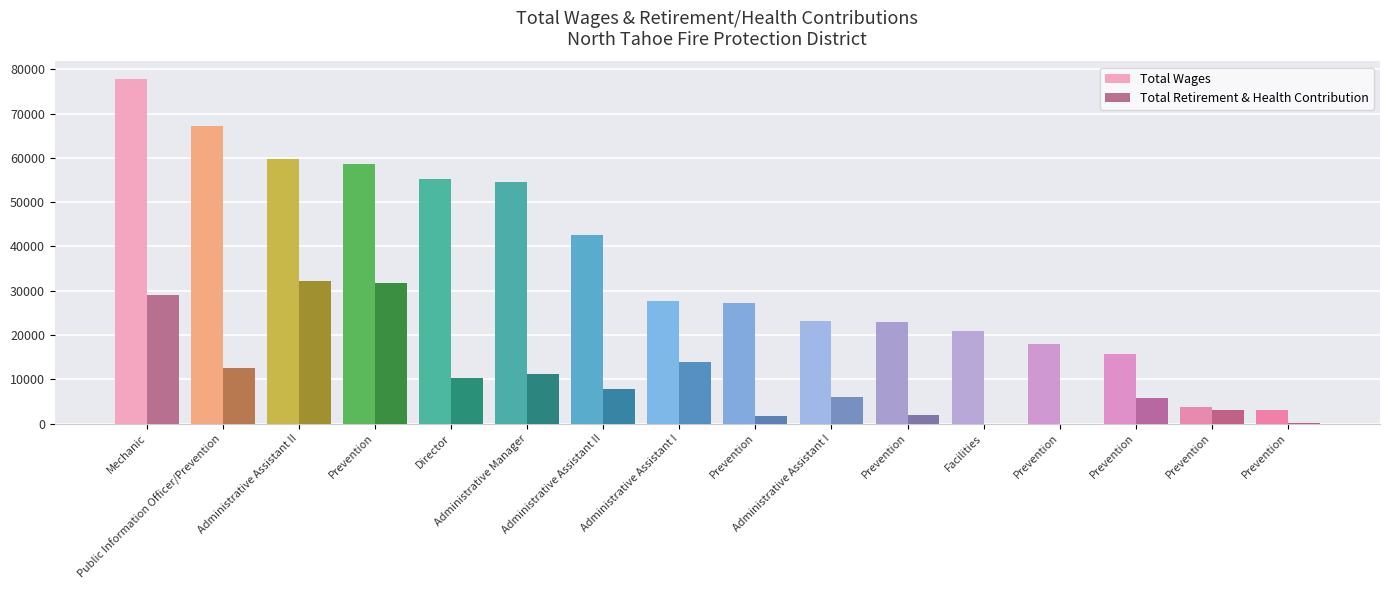

Are the bars horizontal?

No